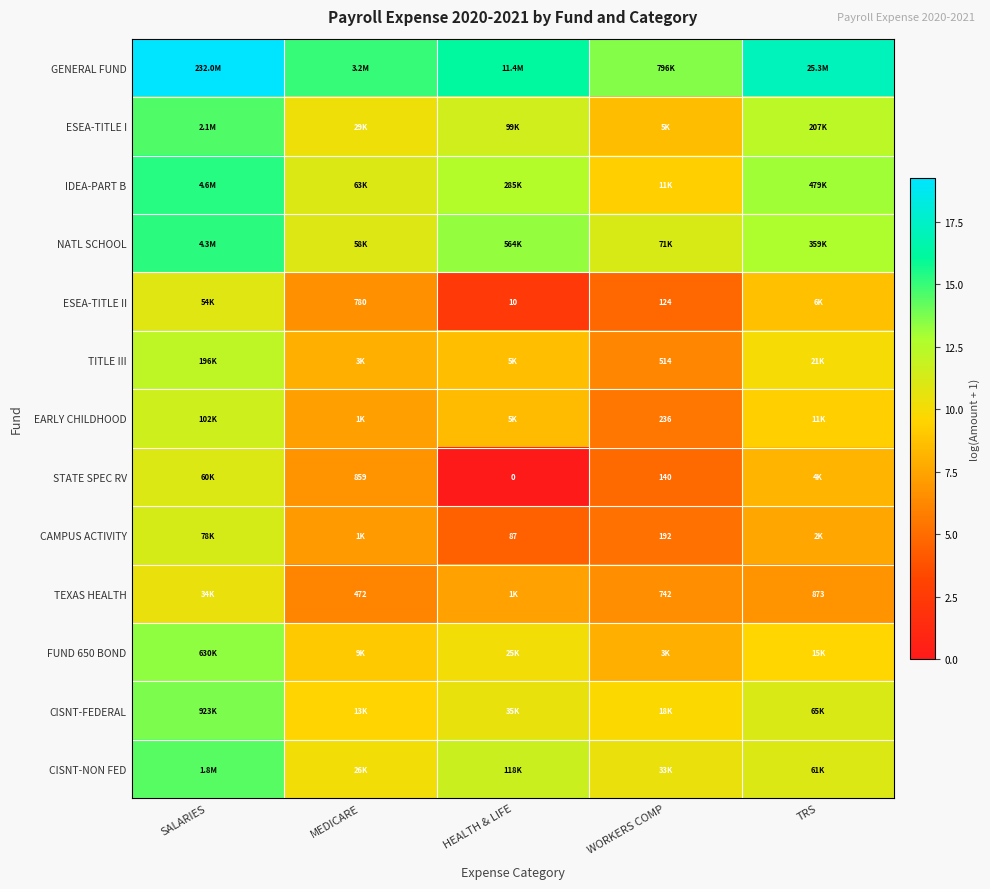

Between MEDICARE and TRS, which is larger?

TRS